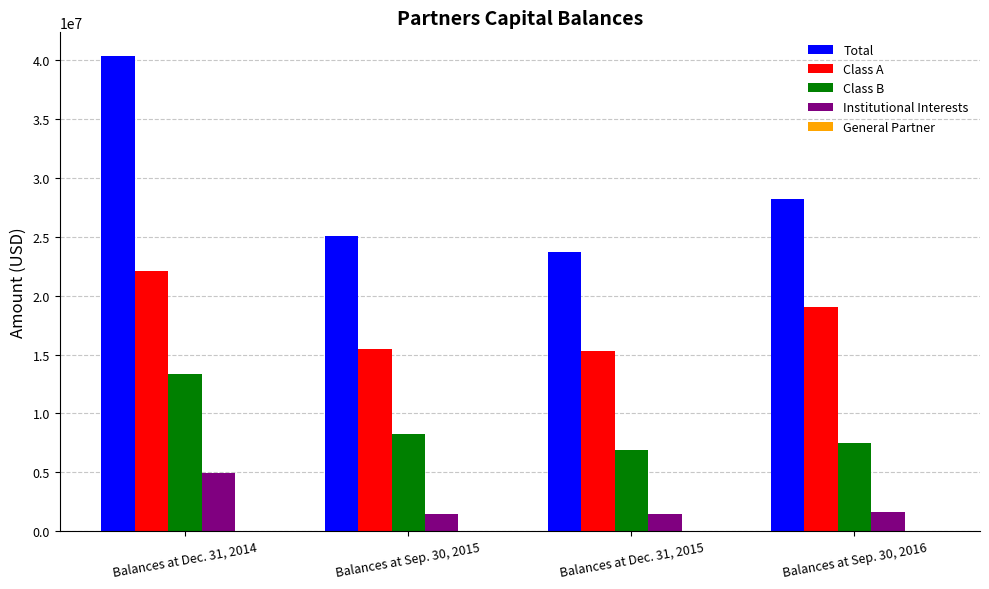

Are the bars horizontal?

No